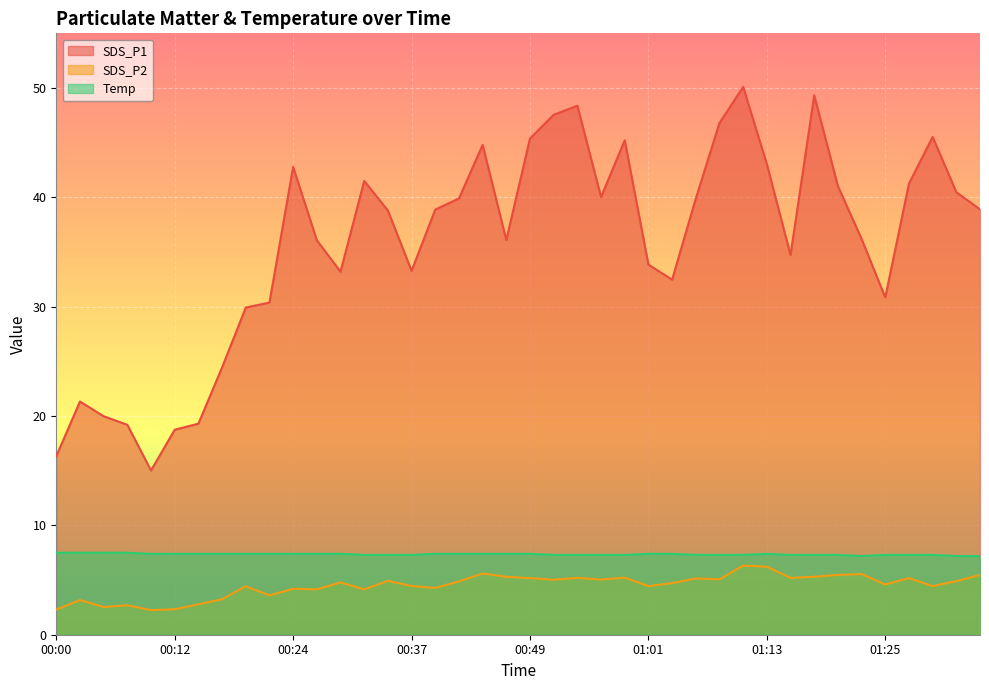

Reading left to right, what are all the values shown in this chart?

SDS_P1: 16.3	21.3	20.0	19.2	15.0	18.8	19.3	24.4	29.9	30.4	42.8	36.1	33.2	41.5	38.8	33.3	38.9	39.9	44.8	36.1	45.4	47.5	48.4	40.0	45.2	33.9	32.5	39.9	46.8	50.1	43.0	34.7	49.3	41.0	36.2	30.9	41.2	45.5	40.5	38.9
SDS_P2: 2.3	3.2	2.5	2.7	2.2	2.3	2.8	3.2	4.4	3.6	4.2	4.2	4.8	4.2	4.9	4.5	4.3	4.9	5.6	5.3	5.2	5.0	5.2	5.0	5.2	4.5	4.7	5.2	5.1	6.3	6.2	5.2	5.3	5.5	5.5	4.6	5.2	4.5	4.9	5.5
Temp: 7.5	7.5	7.5	7.5	7.4	7.4	7.4	7.4	7.4	7.4	7.4	7.4	7.4	7.3	7.3	7.3	7.4	7.4	7.4	7.4	7.4	7.3	7.3	7.3	7.3	7.4	7.4	7.3	7.3	7.3	7.4	7.3	7.3	7.3	7.2	7.3	7.3	7.3	7.2	7.2